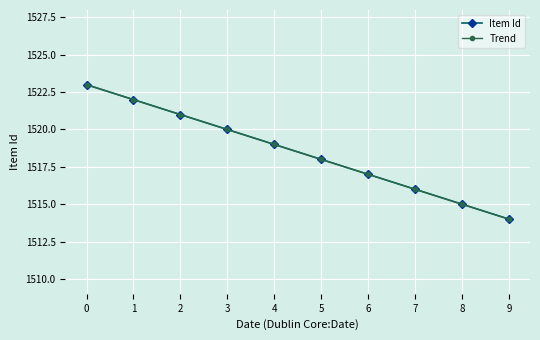

Is this an area chart (filled region under the line)?

No